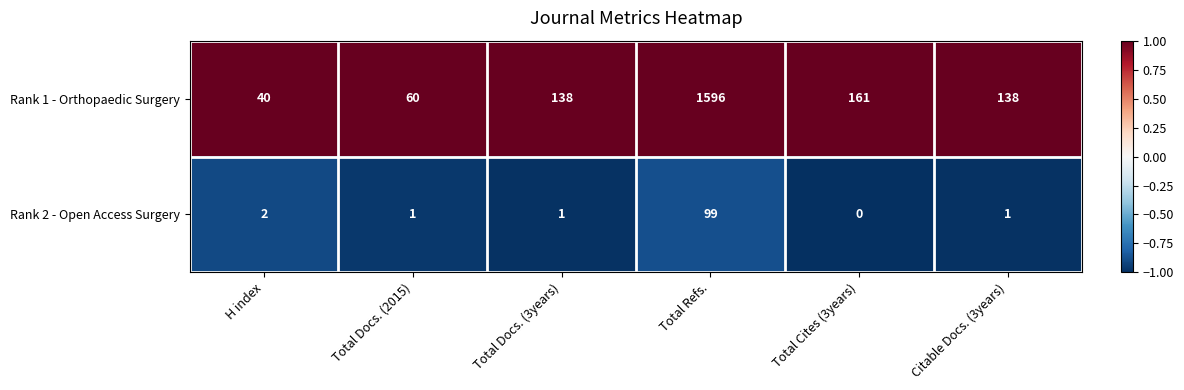

Is it true that Rank 2 - Open Access Surgery equals 1 at Citable Docs. (3years)?

True